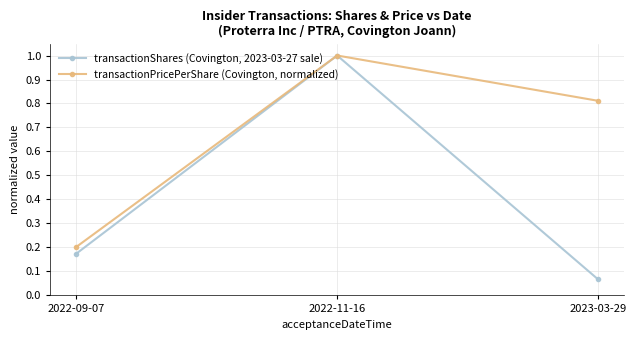

Is it true that transactionShares (Covington, 2023-03-27 sale) equals 0.2 at 2022-09-07?

True